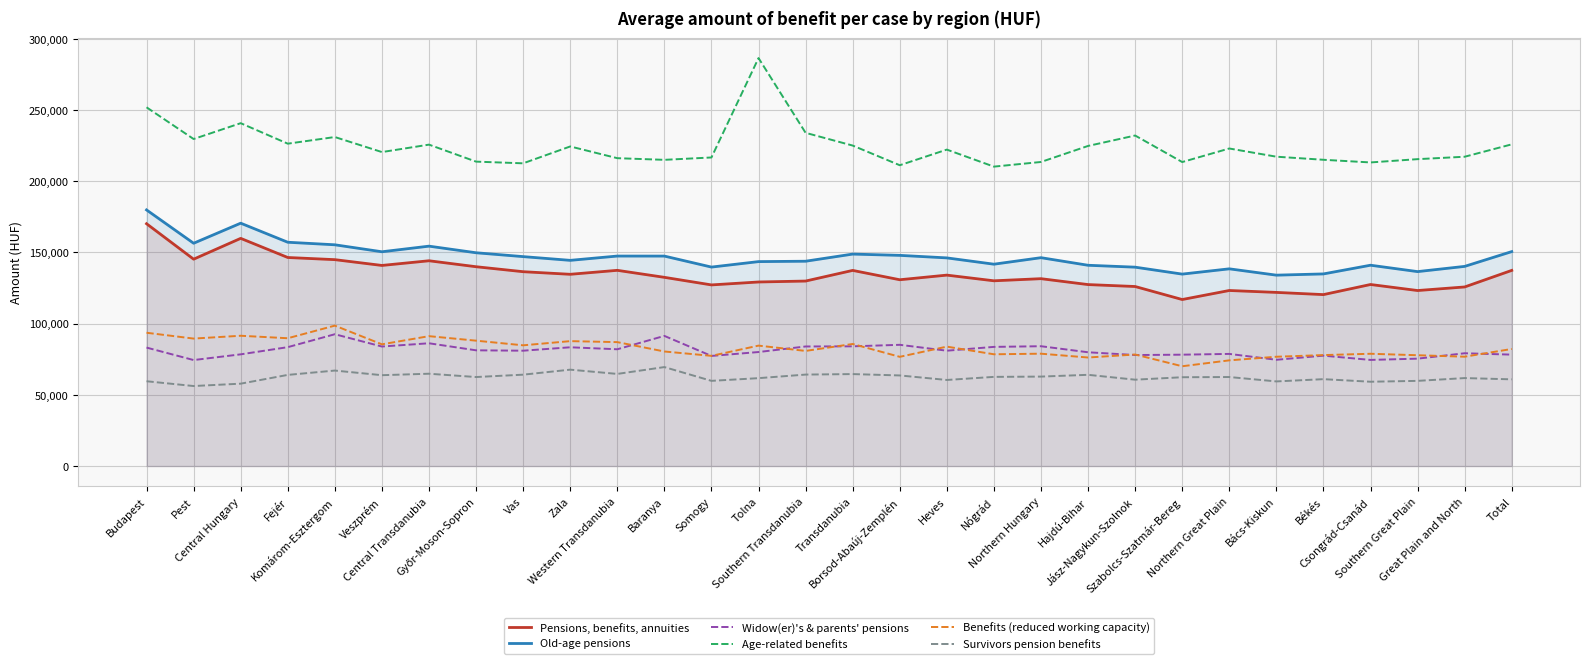

What is the maximum value shown in the chart?

286468